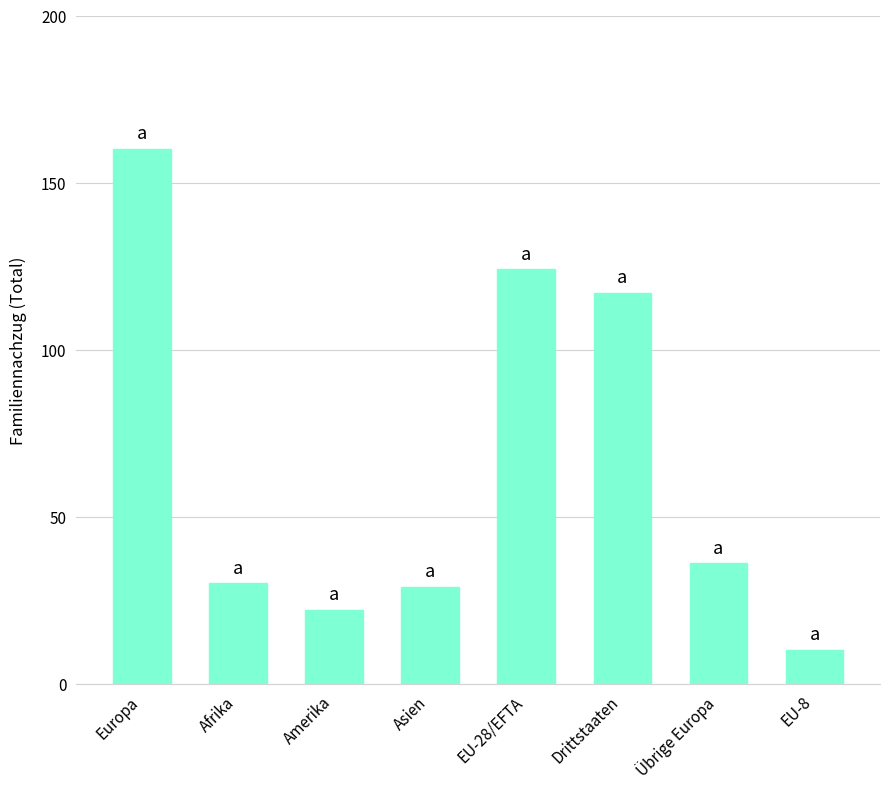

True or false: the data shows 30 at Afrika.

True